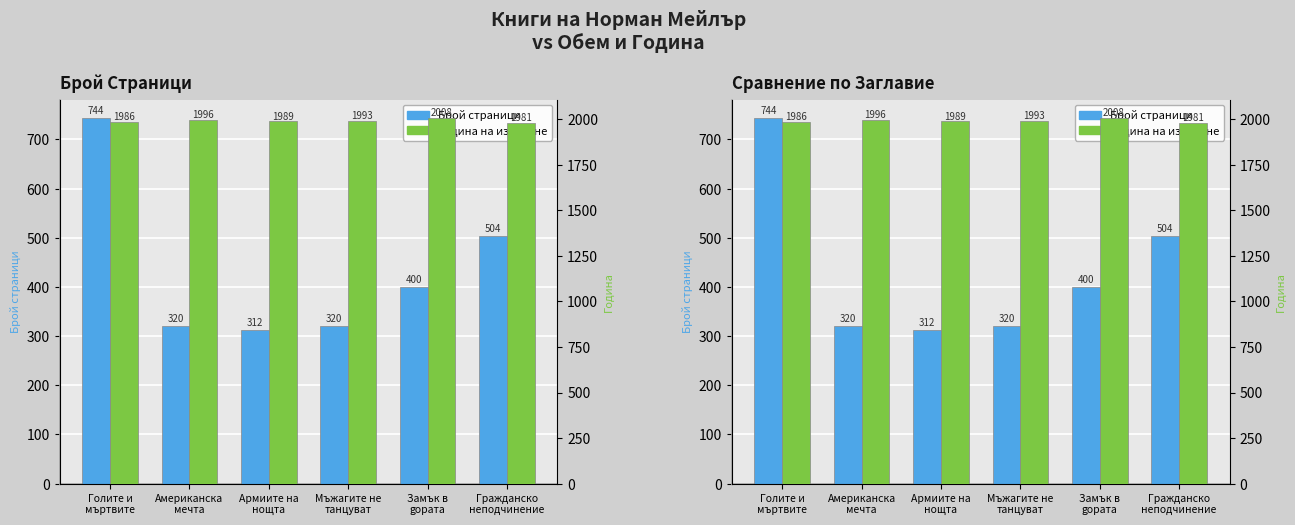

At which label does Година на издаване reach its minimum?

Гражданско
неподчинение